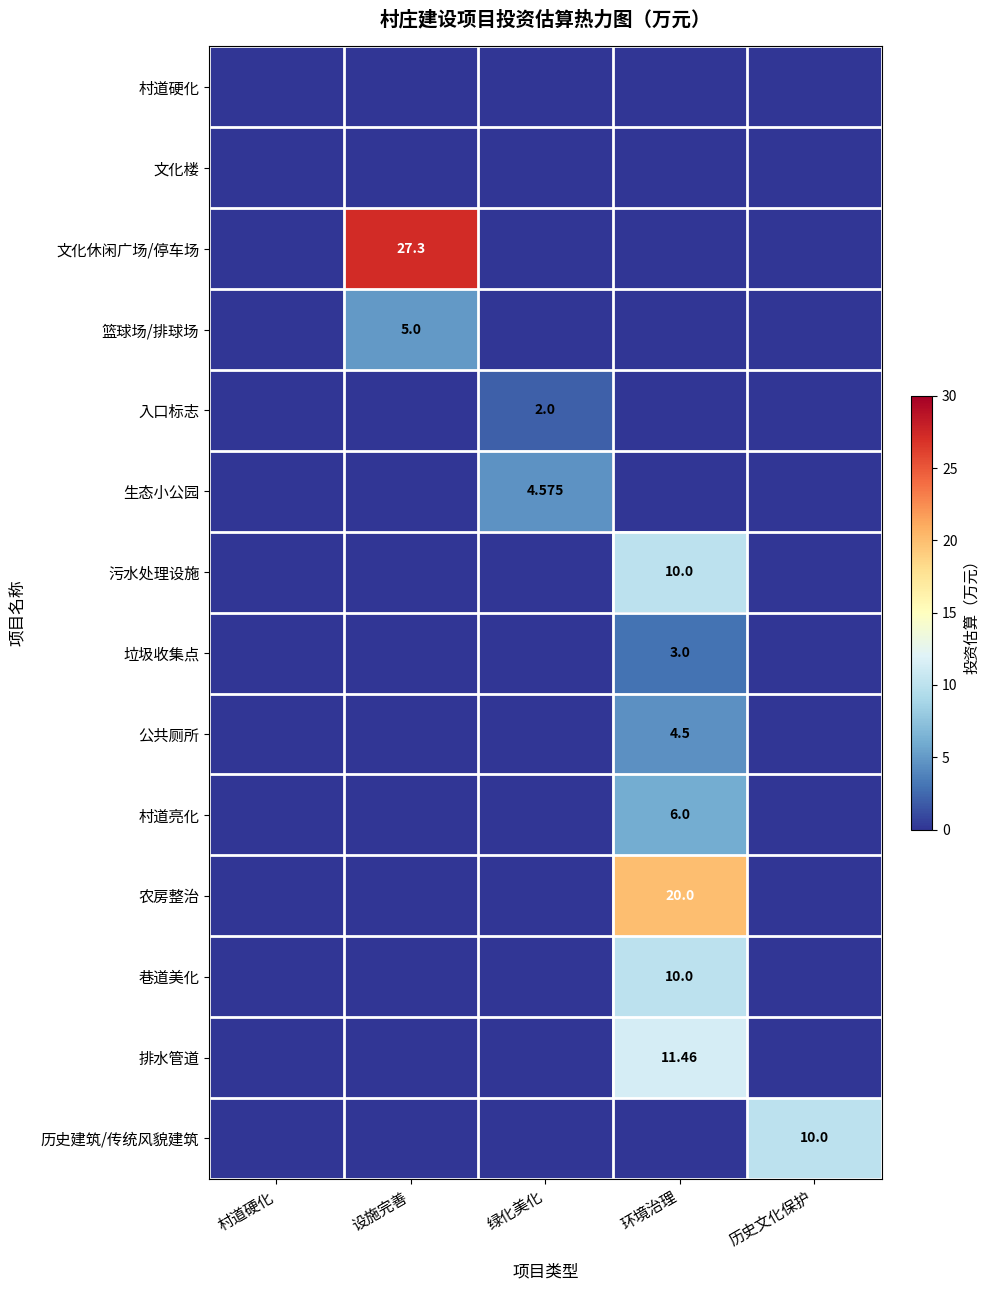

Count the 入口标志 values in the range 0 to 1.

4